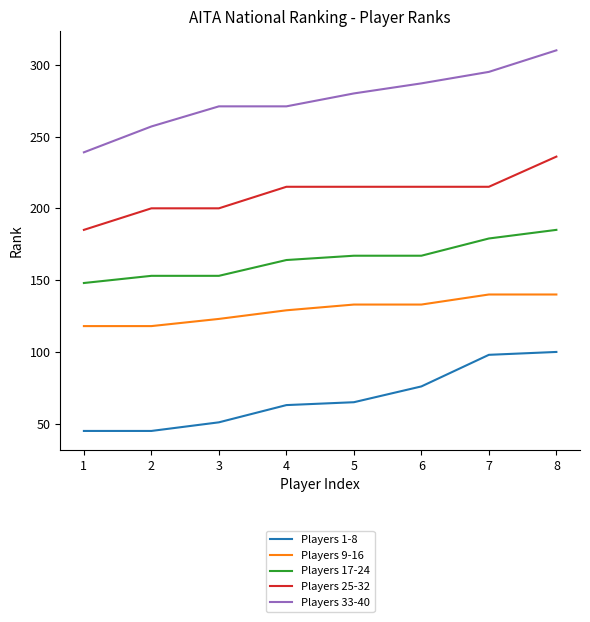

Rank the series by their average value, from lowest to highest.

Players 1-8, Players 9-16, Players 17-24, Players 25-32, Players 33-40